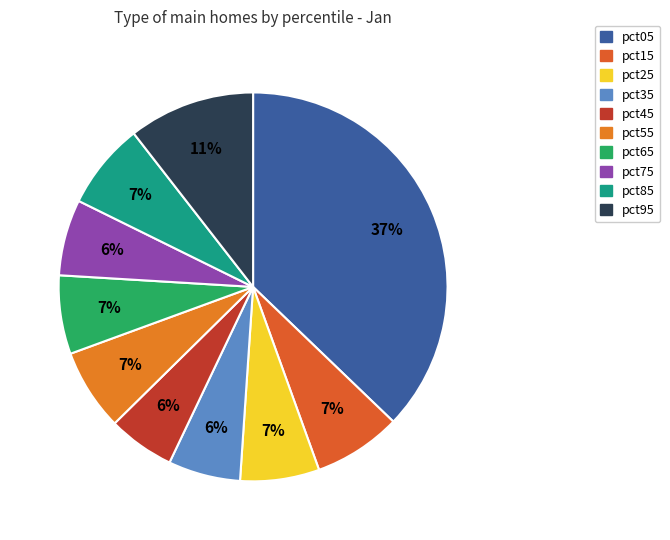

Which slice is the largest?

pct05